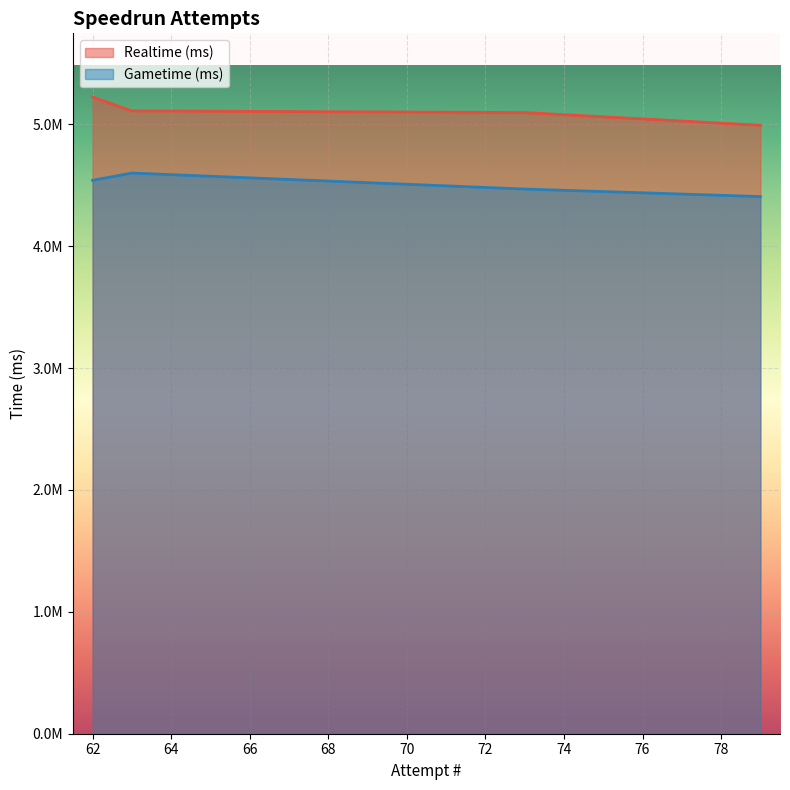

True or false: Gametime (ms) and Realtime (ms) cross at least once.

False